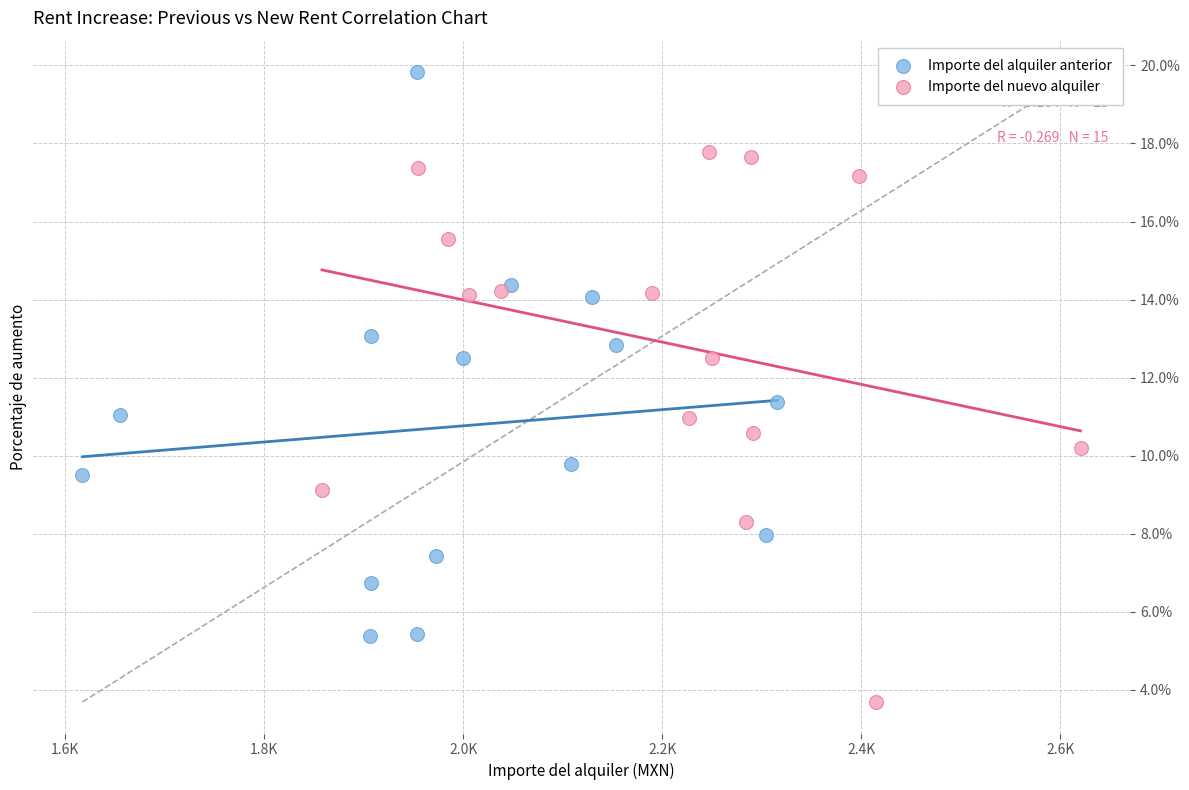

Which series reaches the minimum Y coordinate?

Importe del nuevo alquiler